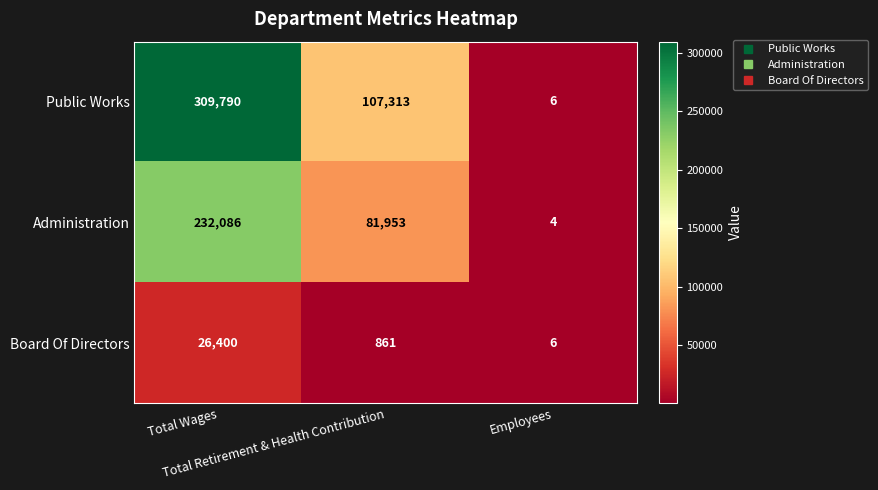

Which series has the largest total across all categories?

Public Works